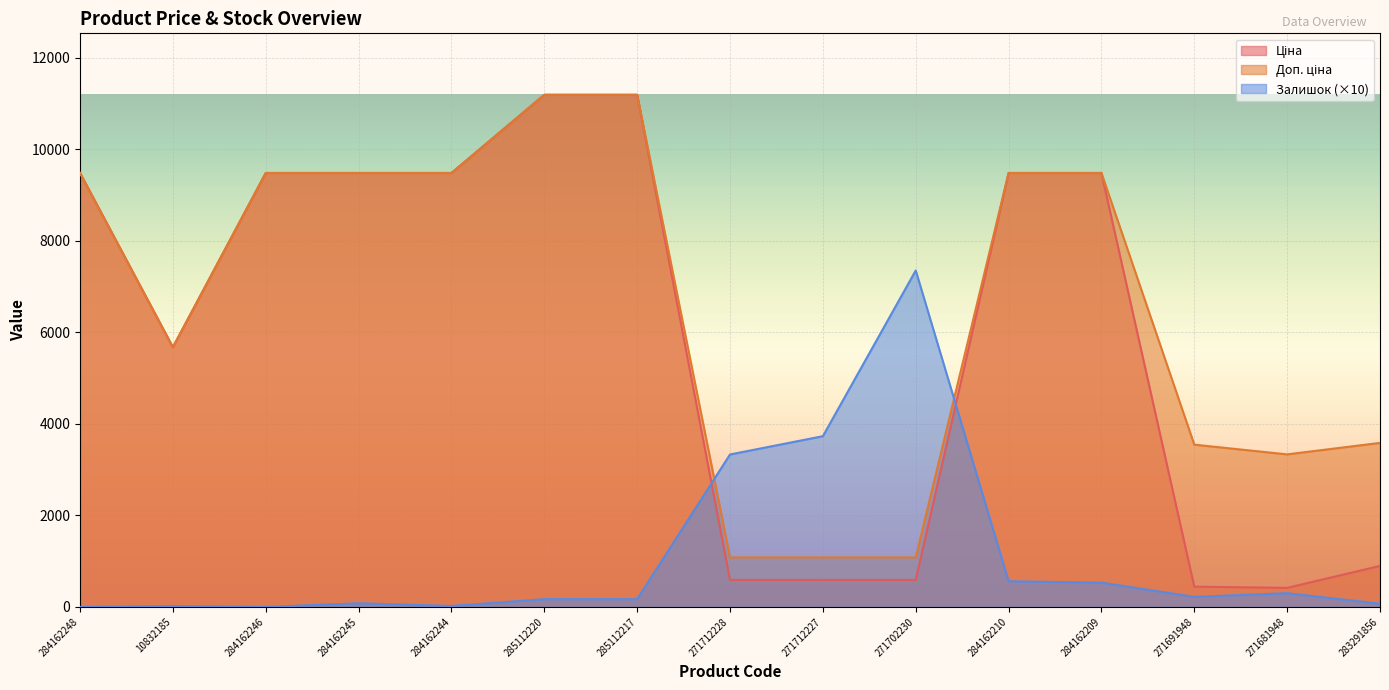

Where is the first local minimum for Доп. ціна?

10832185